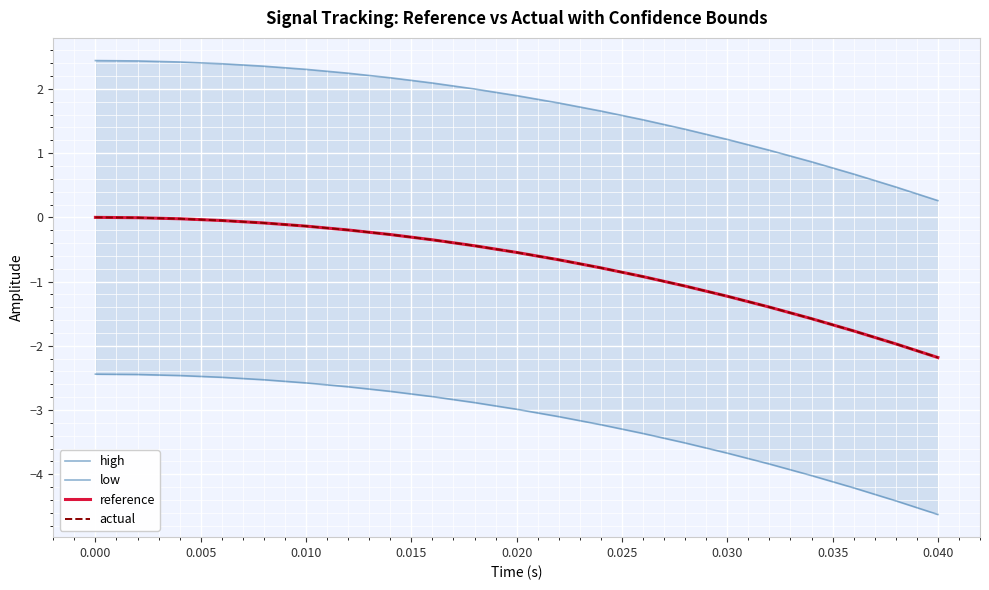

The value of actual at 0.040 is -2.2. True or false?

True